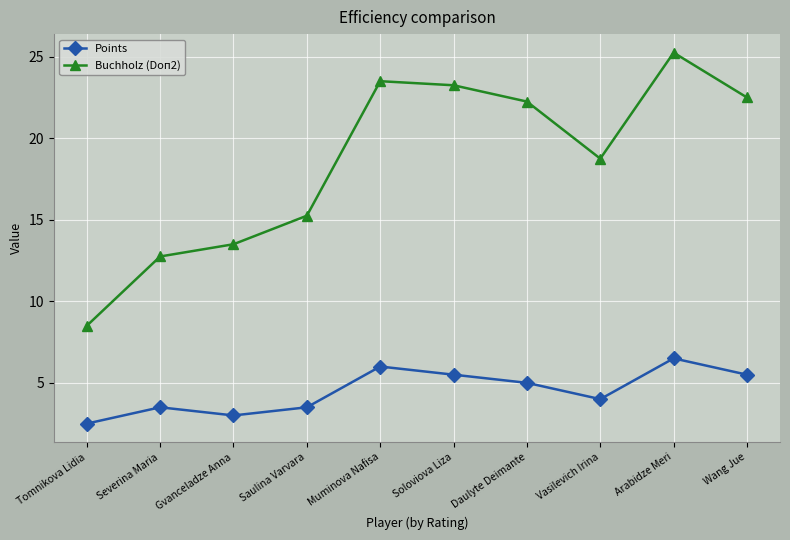

True or false: Buchholz (Doп2) and Points intersect in this chart.

False